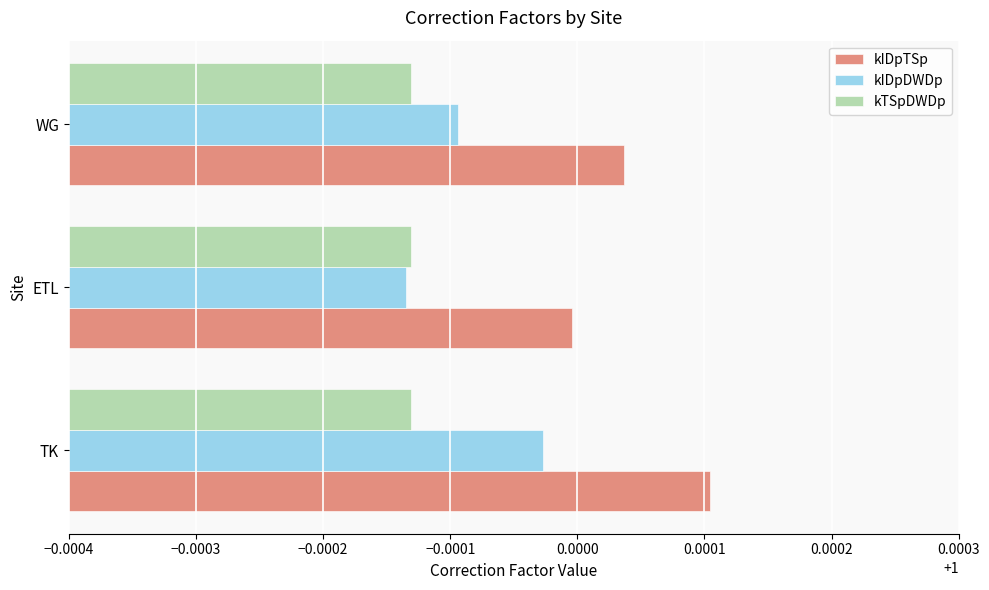

Rank the series by their average value, from lowest to highest.

kTSpDWDp, kIDpDWDp, kIDpTSp